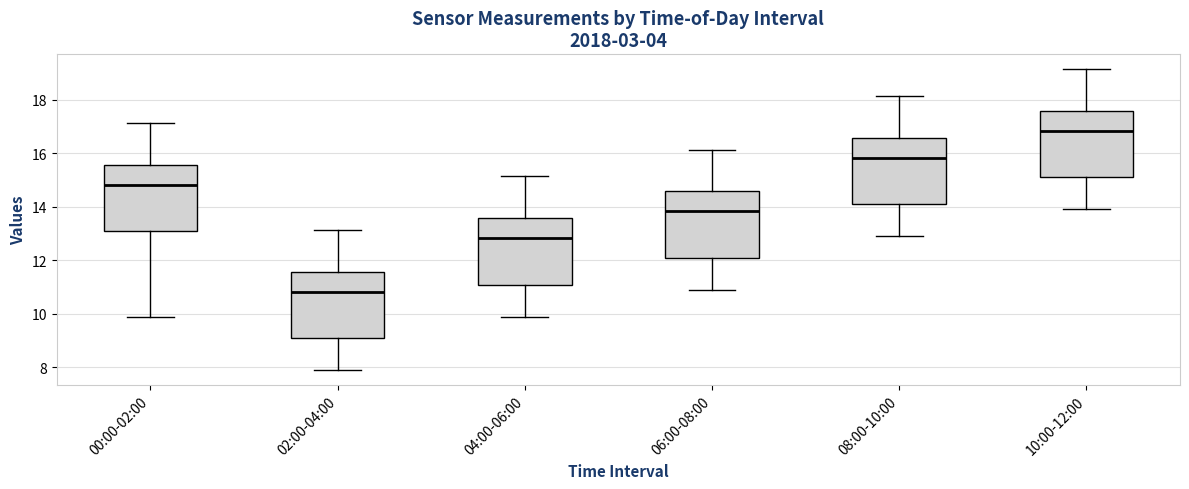

Where does the median line of the box for 06:00-08:00 sit on the y-axis? The values are not printed on the chart, so give them approximately, as read against the axis.

13.8